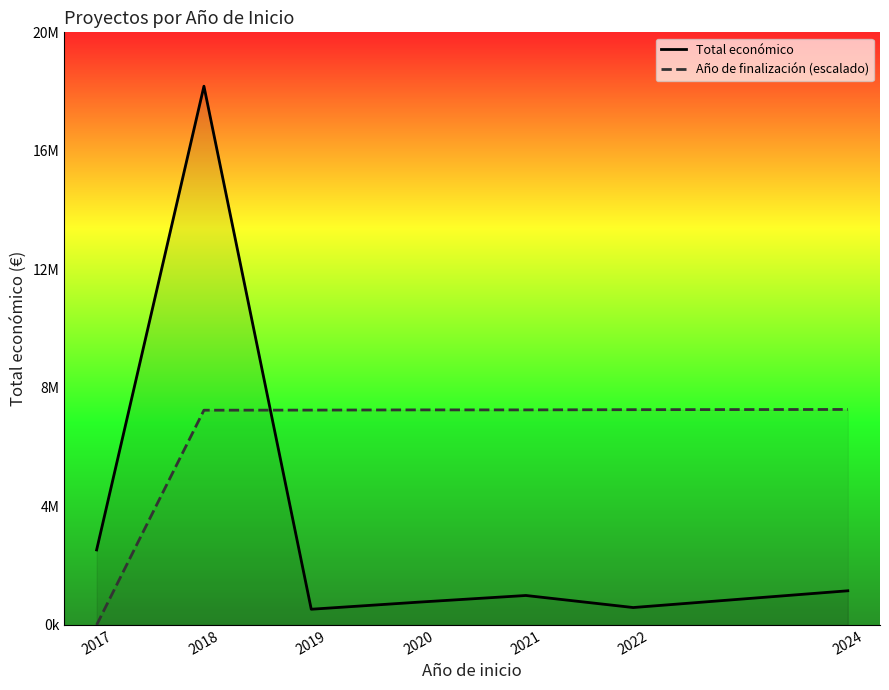

Is the value of Total económico at 2021 greater than the value of Año de finalización (escalado) at 2020?

No